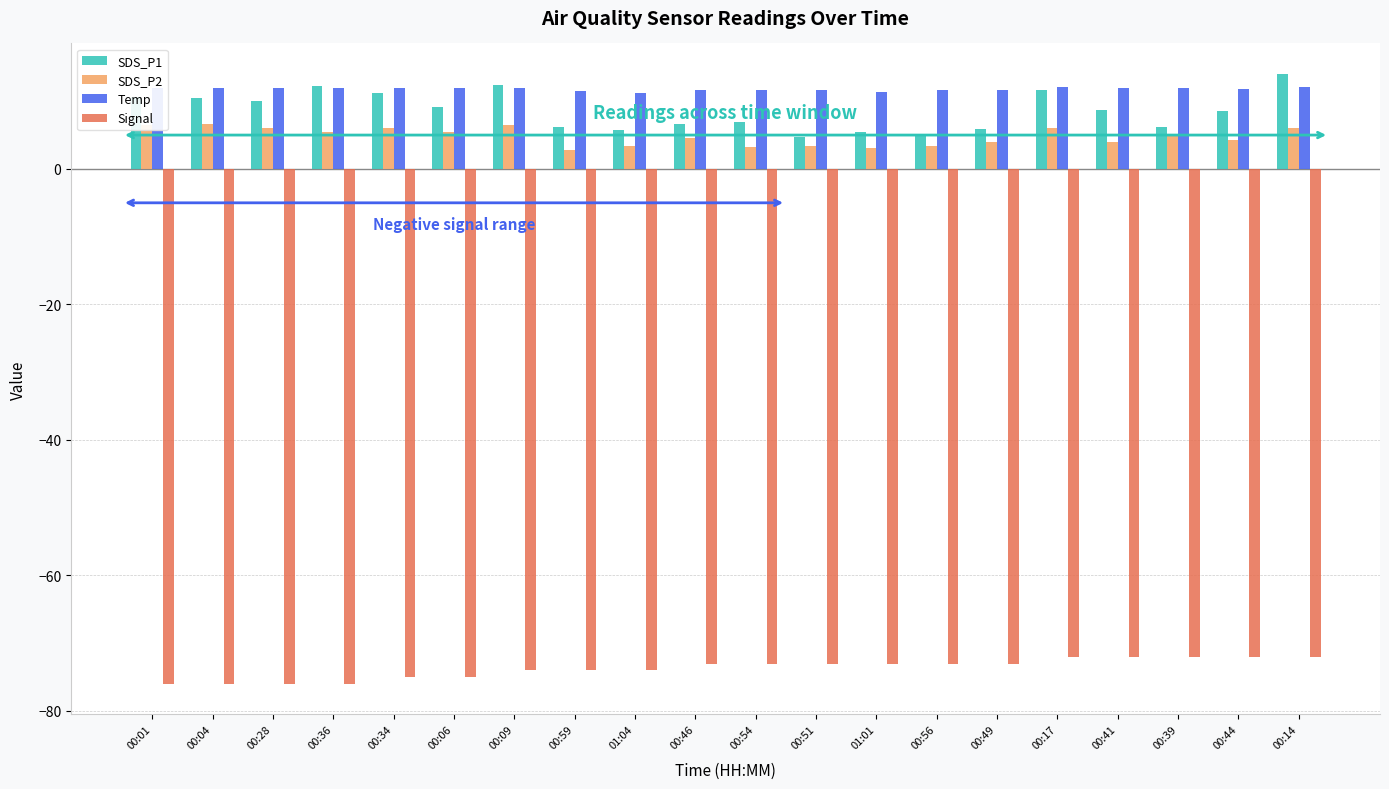

What is the spread (max minus min) of values at 00:17?

84.1